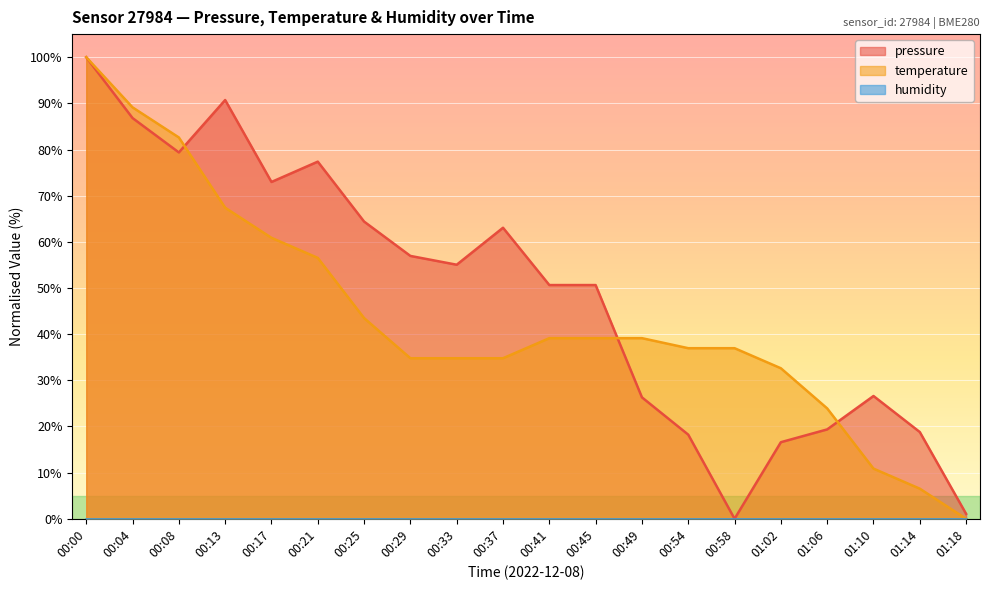

Is it true that pressure equals 19.4 at 01:06?

True